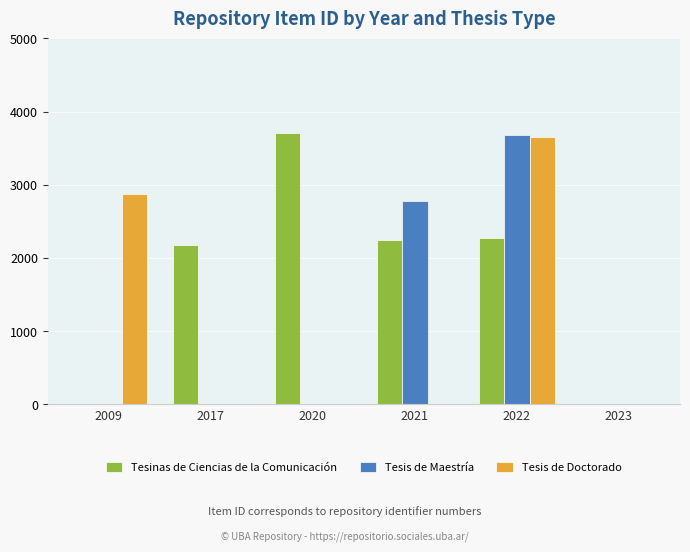

Does the chart contain stacked bars?

No